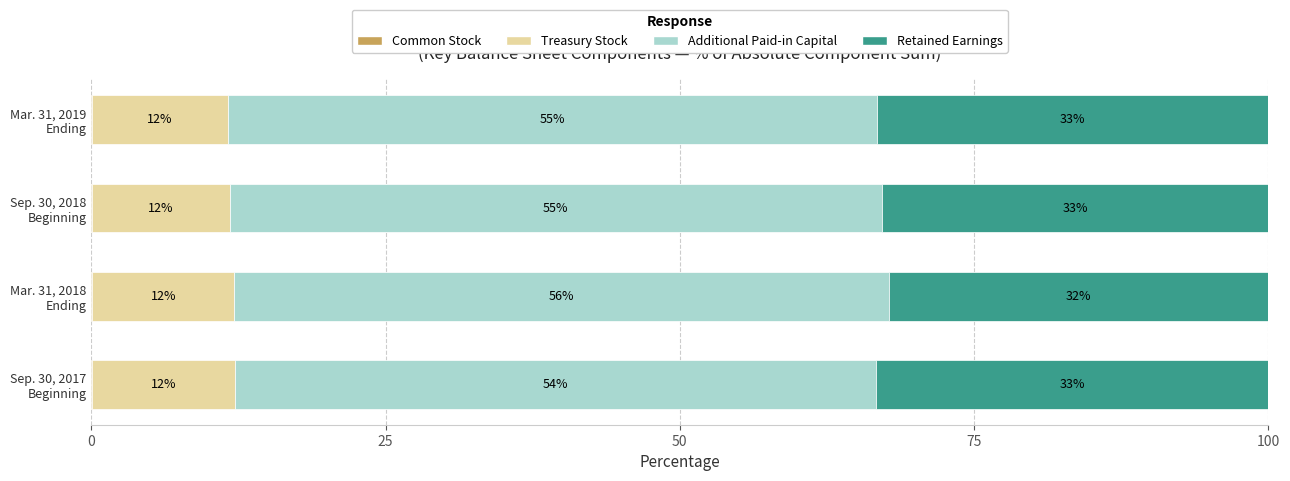

Reading left to right, what are all the values shown in this chart?

Common Stock: 0.1	0.1	0.1	0.1
Treasury Stock: 12.1	12.1	11.7	11.5
Additional Paid-in Capital: 54.5	55.6	55.3	55.2
Retained Earnings: 33.4	32.2	32.9	33.2